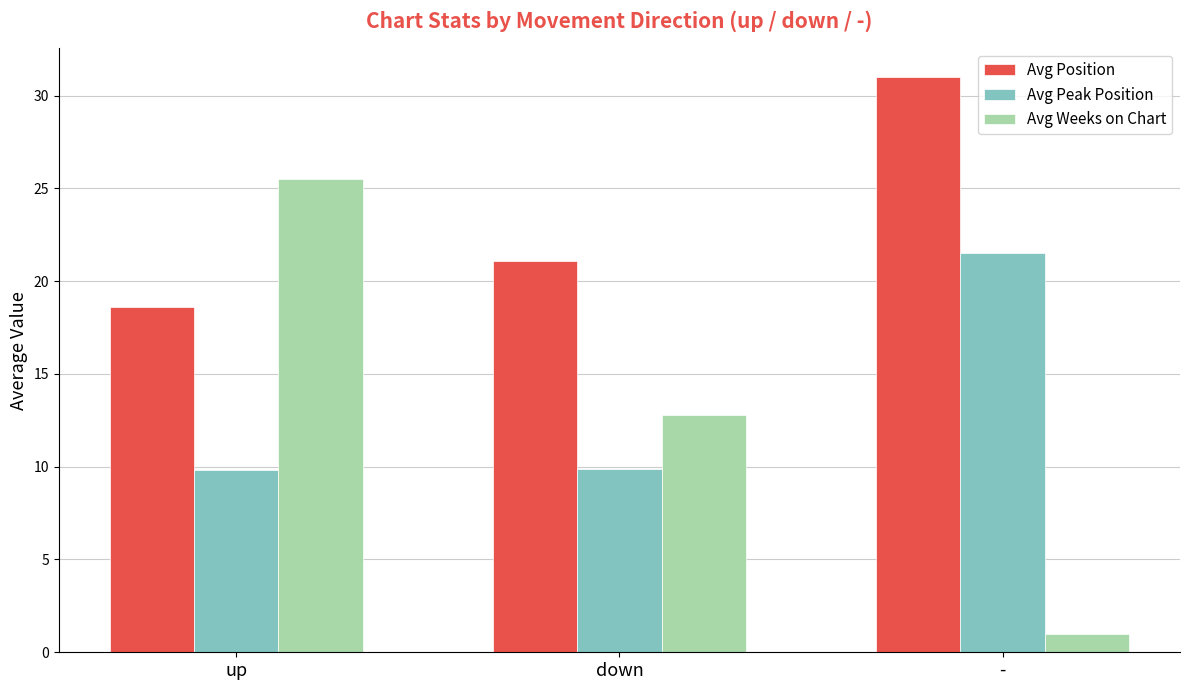

List the labels in order of Avg Position value, smallest first.

up, down, -